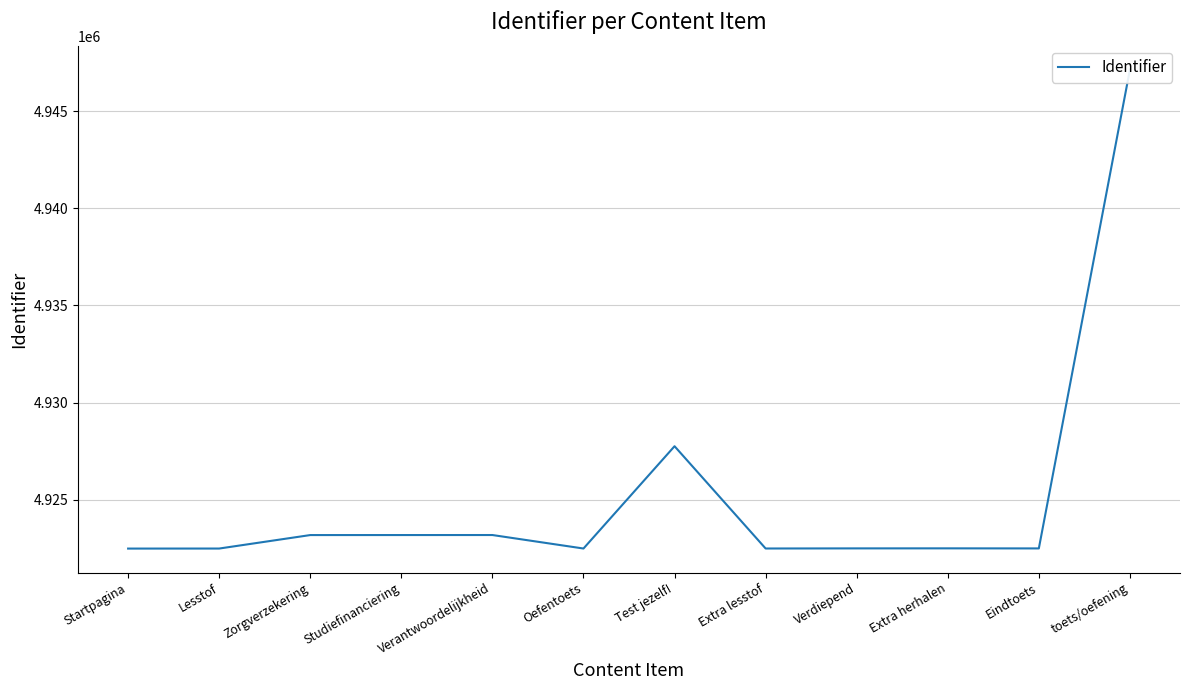

What position from the right is Oefentoets?

7